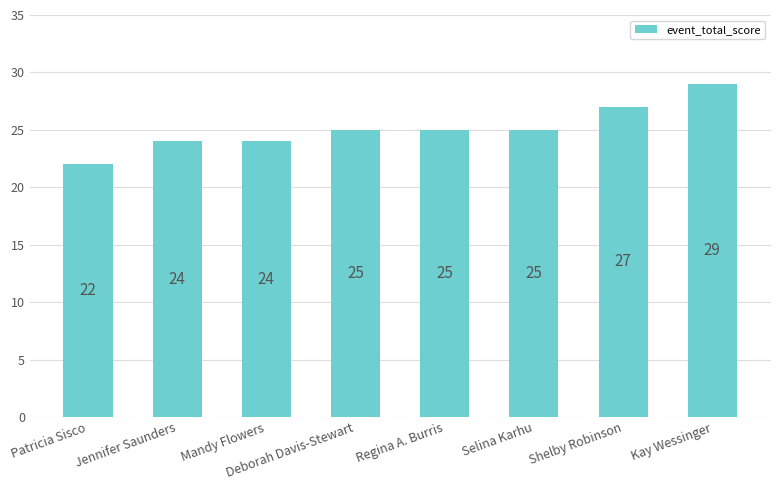

How many distinct data groups are displayed?

1